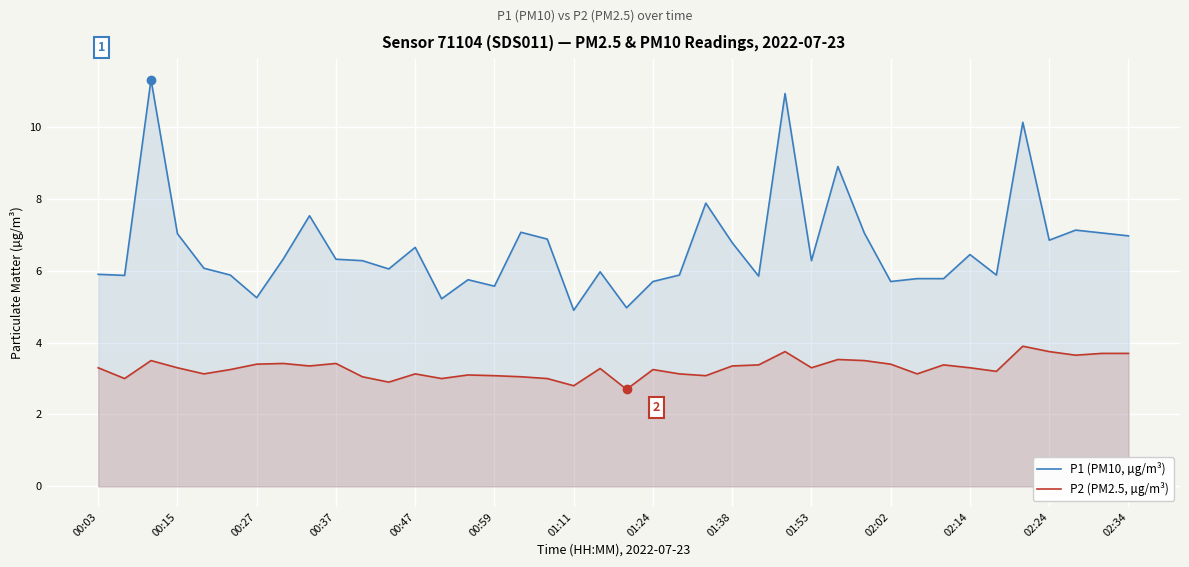

What is the lowest value of the P2 (PM2.5, µg/m³) series?

2.7